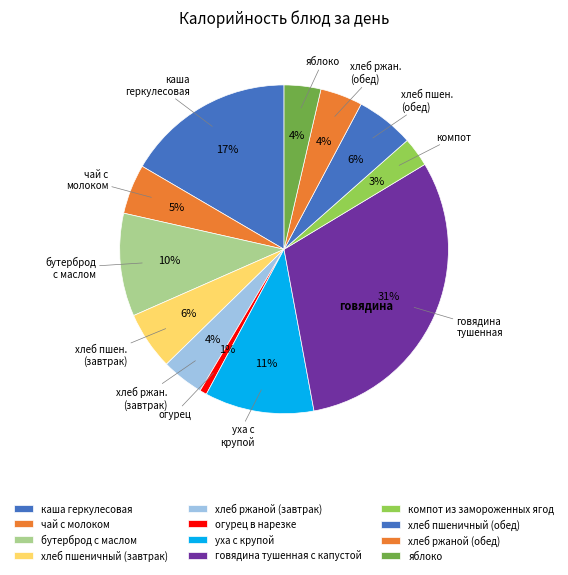

To the nearest percent, what percentage of the pie is хлеб ржаной (завтрак)?

4%